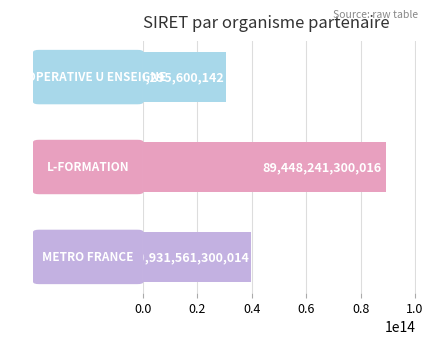

Are the bars grouped side by side (vs. stacked)?

No